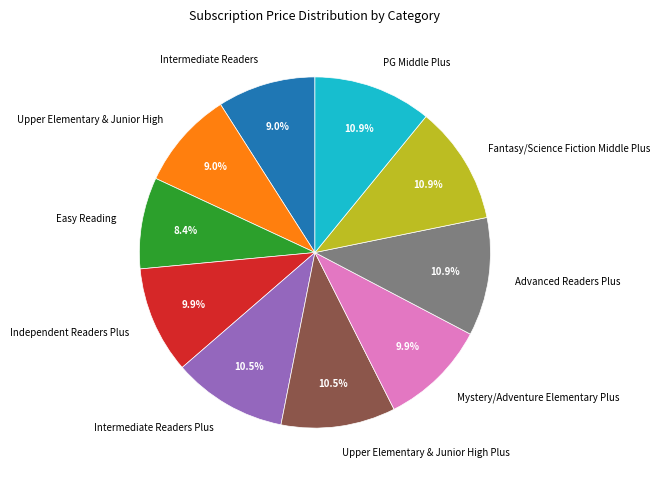

Which category has the smallest portion of the pie?

Easy Reading